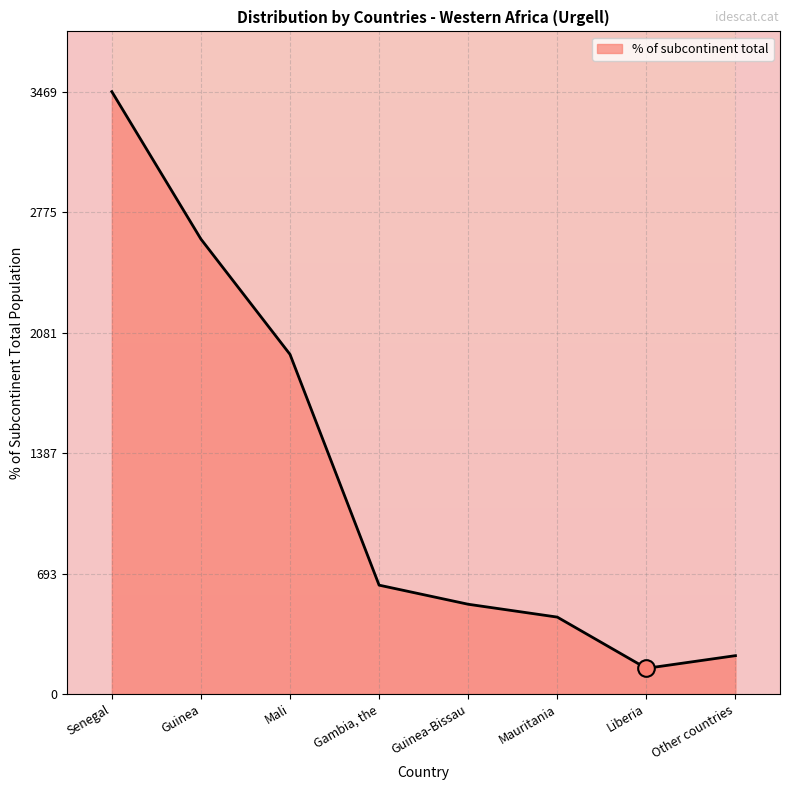

At which category does the chart reach its peak across all series?

Senegal